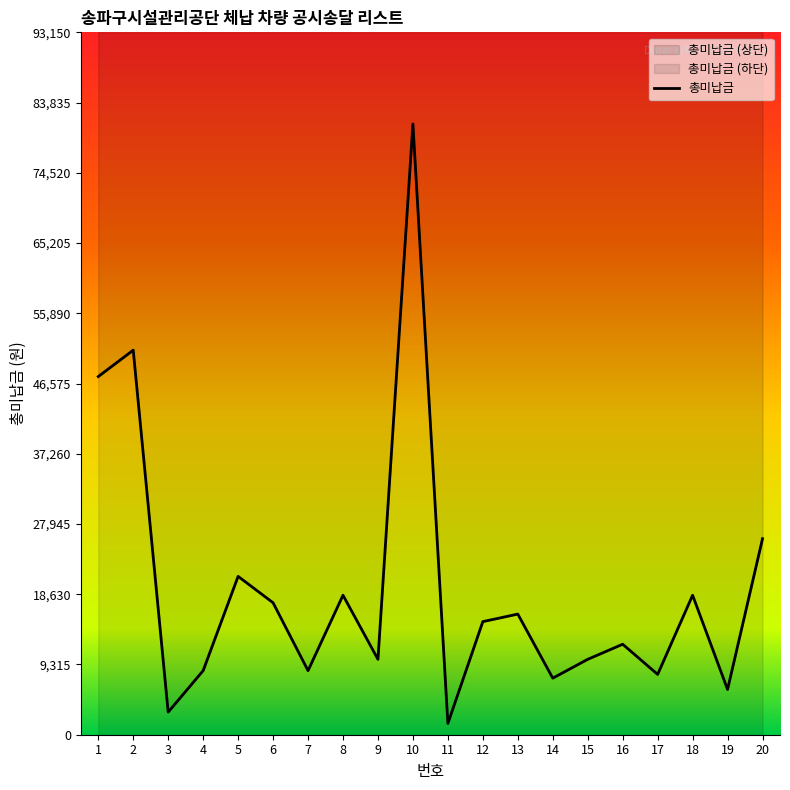

Which has a higher value, 2 or 18?

2